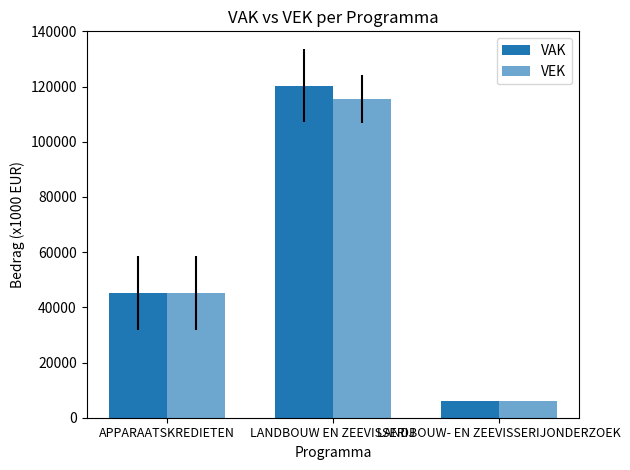

Which has a higher value, LANDBOUW EN ZEEVISSERIJ or LANDBOUW- EN ZEEVISSERIJONDERZOEK?

LANDBOUW EN ZEEVISSERIJ